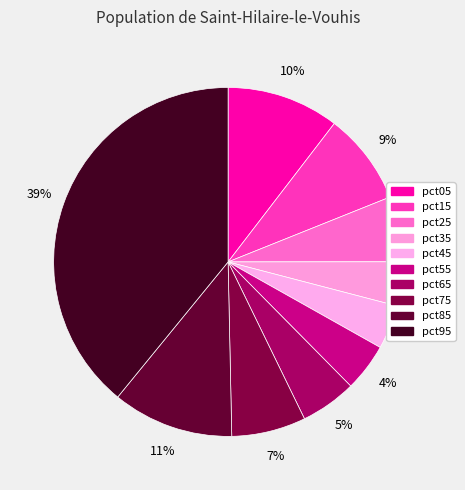

Do pct45 and pct95 together represent more than half of the pie?

No